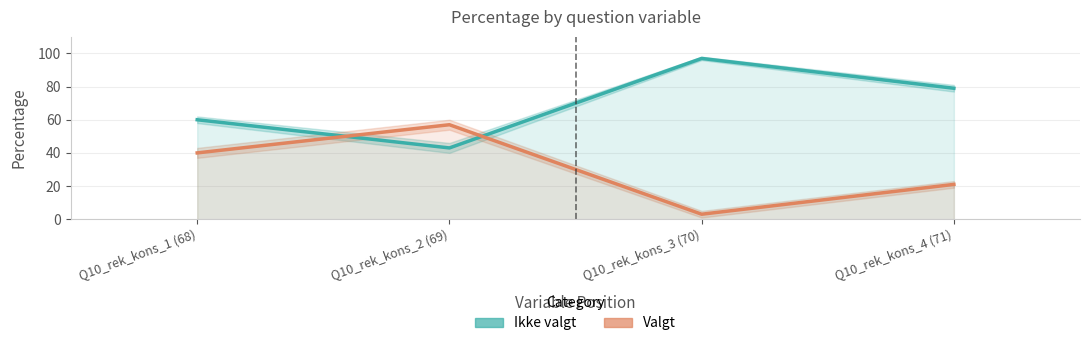

Is the value of Valgt at Q10_rek_kons_3 (70) greater than the value of Ikke valgt at Q10_rek_kons_3 (70)?

No